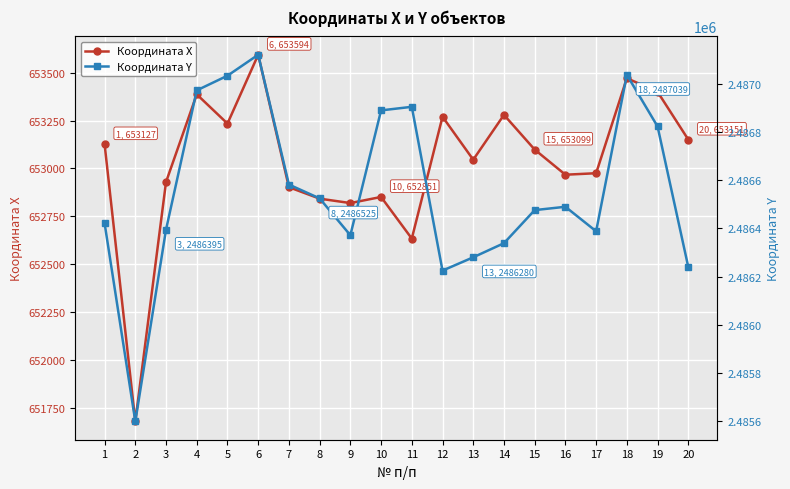

True or false: Координата Y and Координата X cross at least once.

False